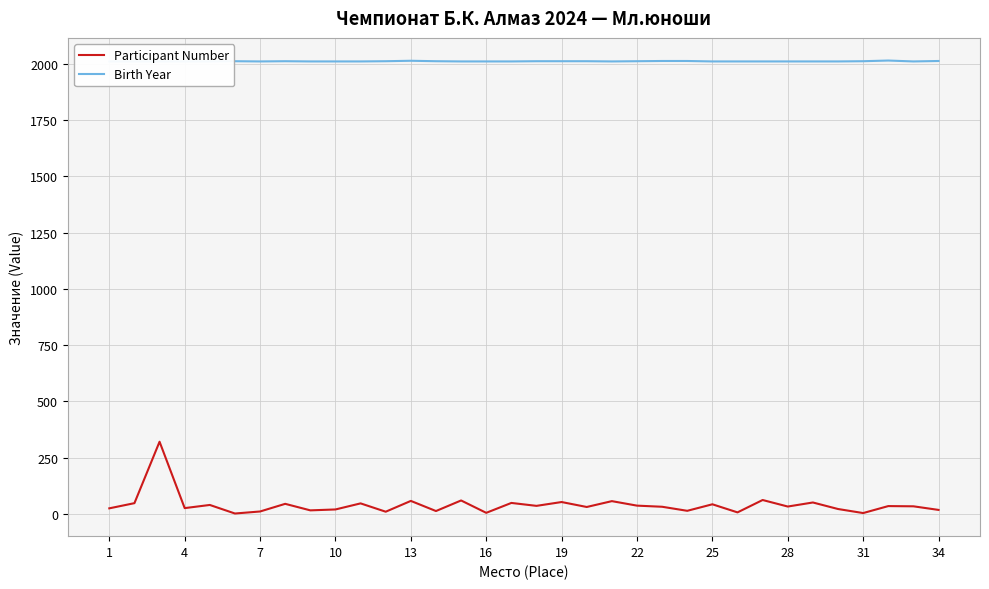

True or false: Birth Year has a value of 2012 at 16.

True